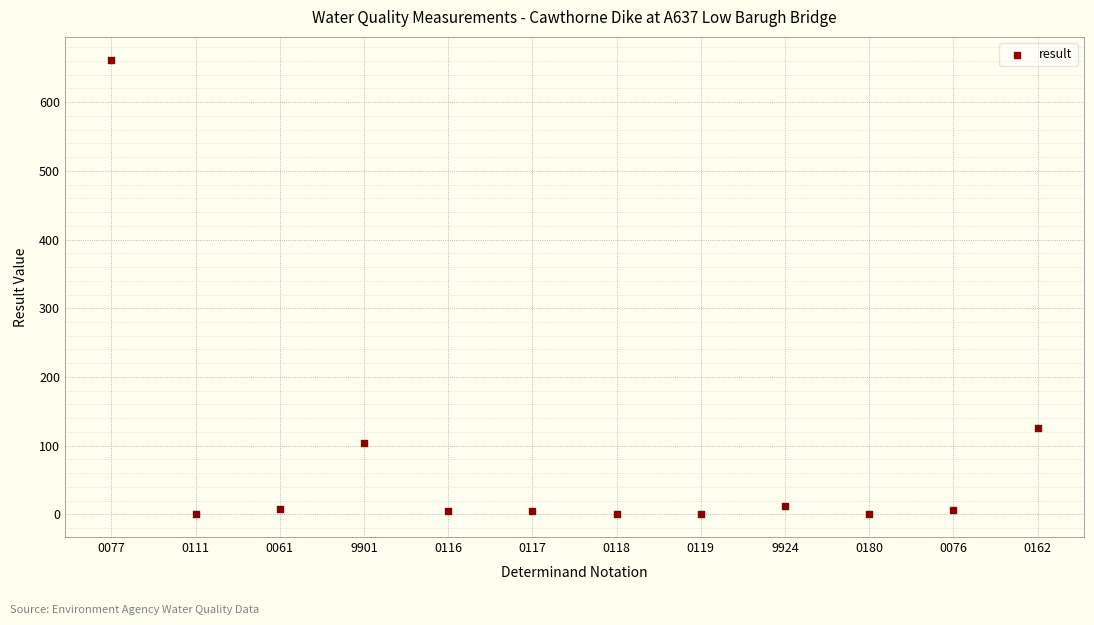

What Y value in the scatter plot is closest to 331?

125.0